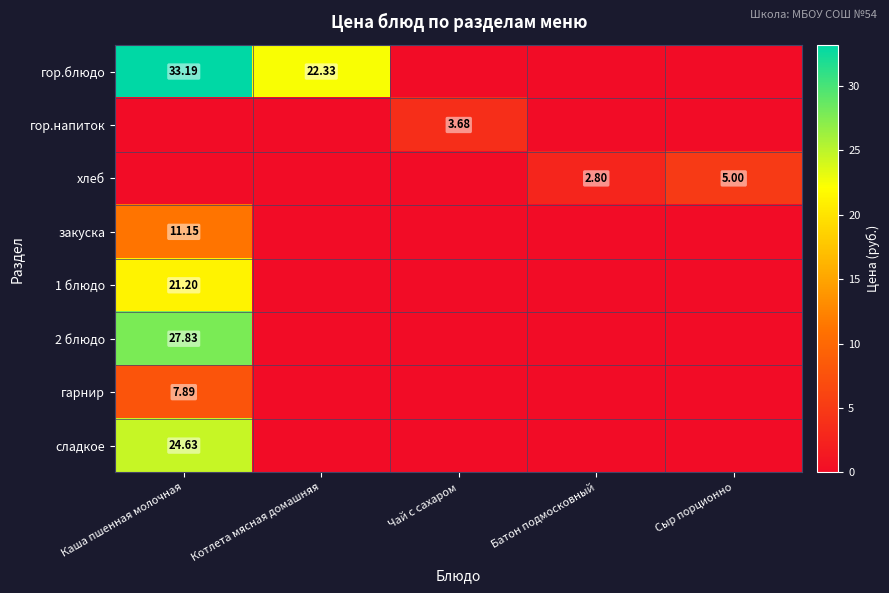

What is the highest value of the хлеб series?

5.0